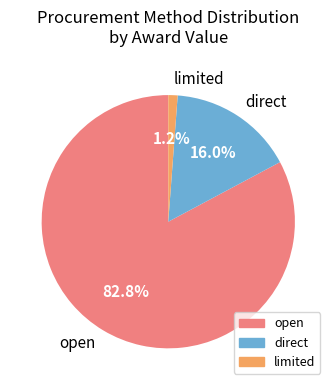

What percentage do limited and open together represent?

84.0%